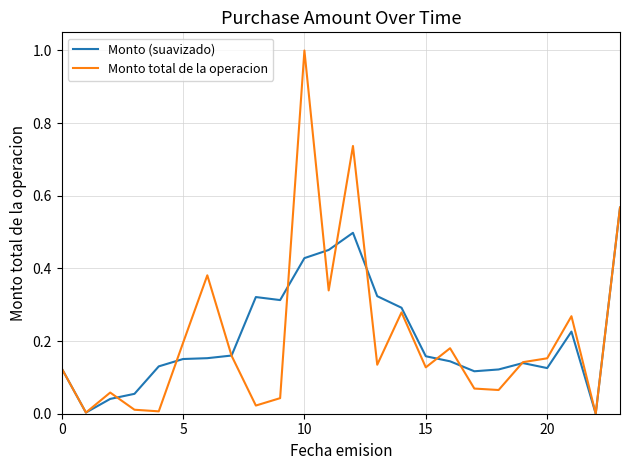

Rank the series by their maximum value, from highest to lowest.

Monto total de la operacion, Monto (suavizado)